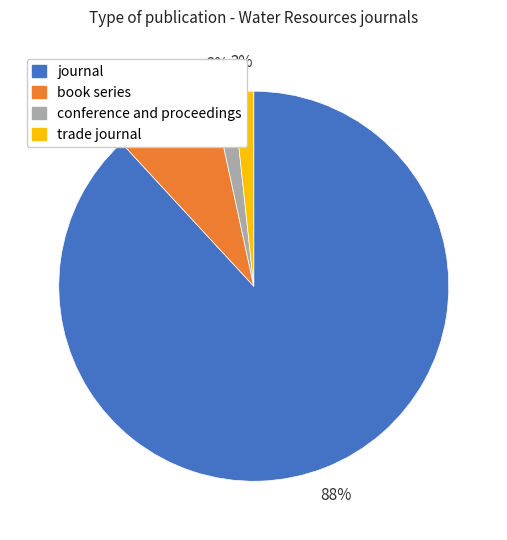

Is it true that conference and proceedings is 14% of the pie?

False